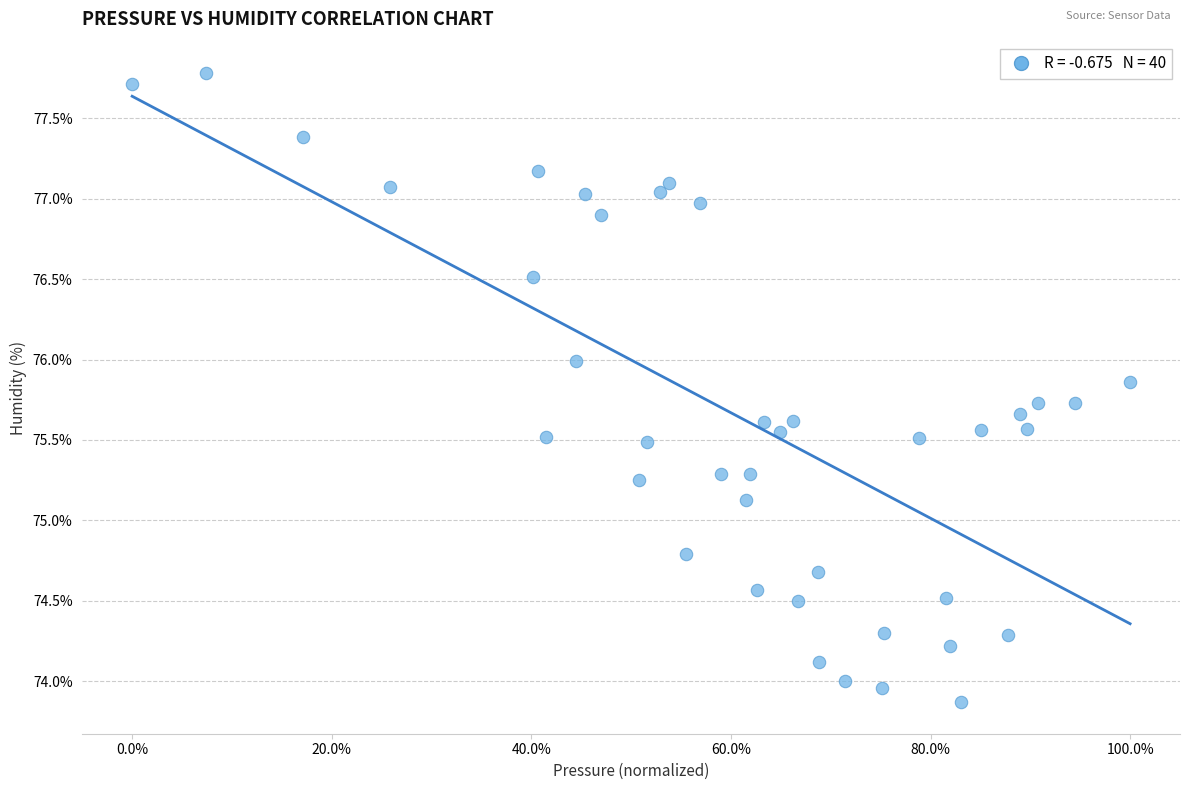

What is the range of X values (max minus min)?

100.0